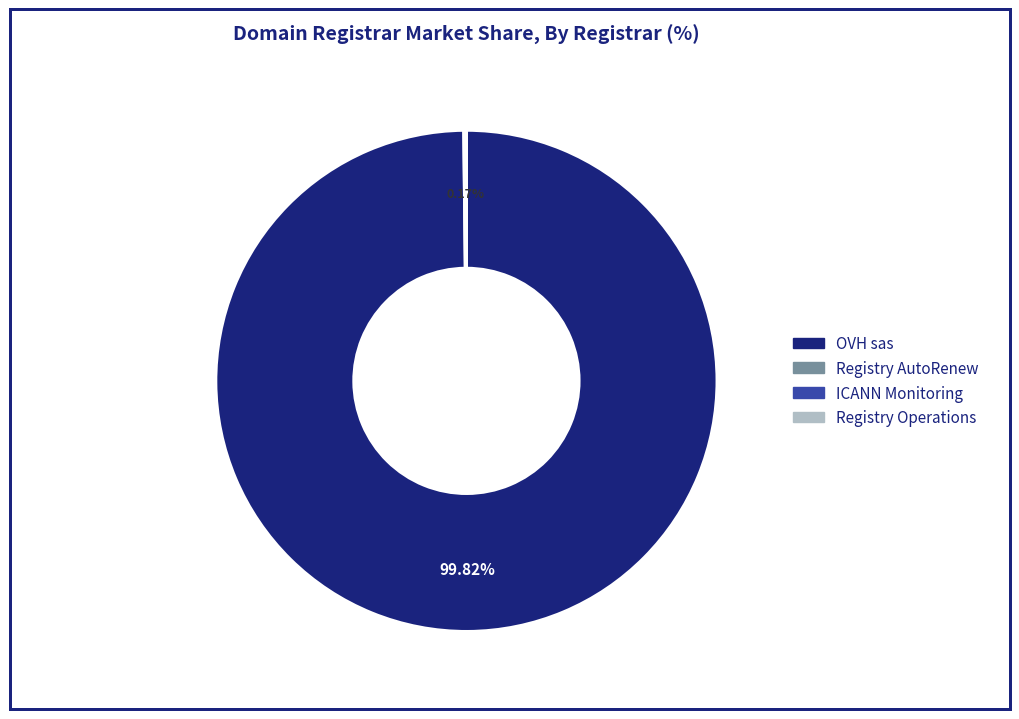

What is the largest slice in the pie chart?

OVH sas